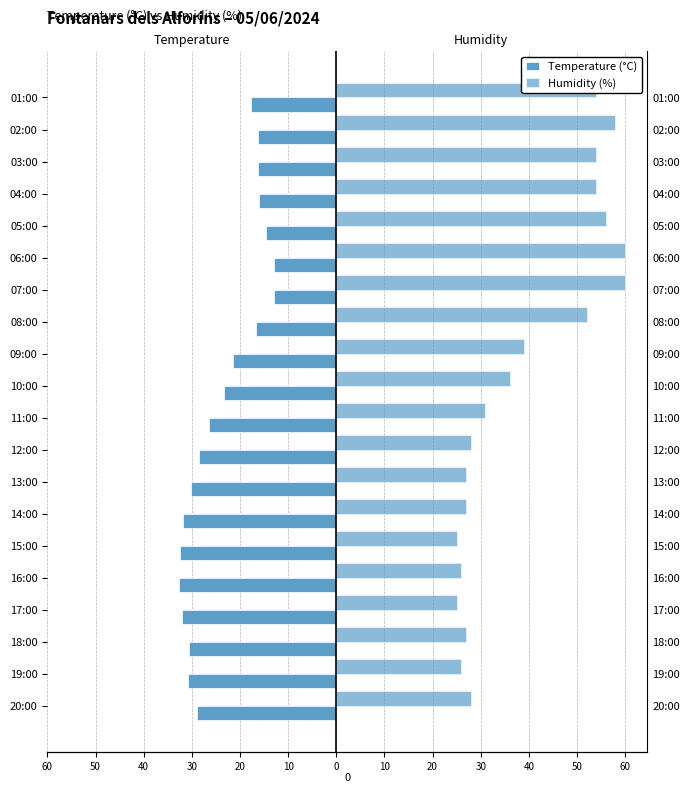

What is the smallest value displayed?

-32.7